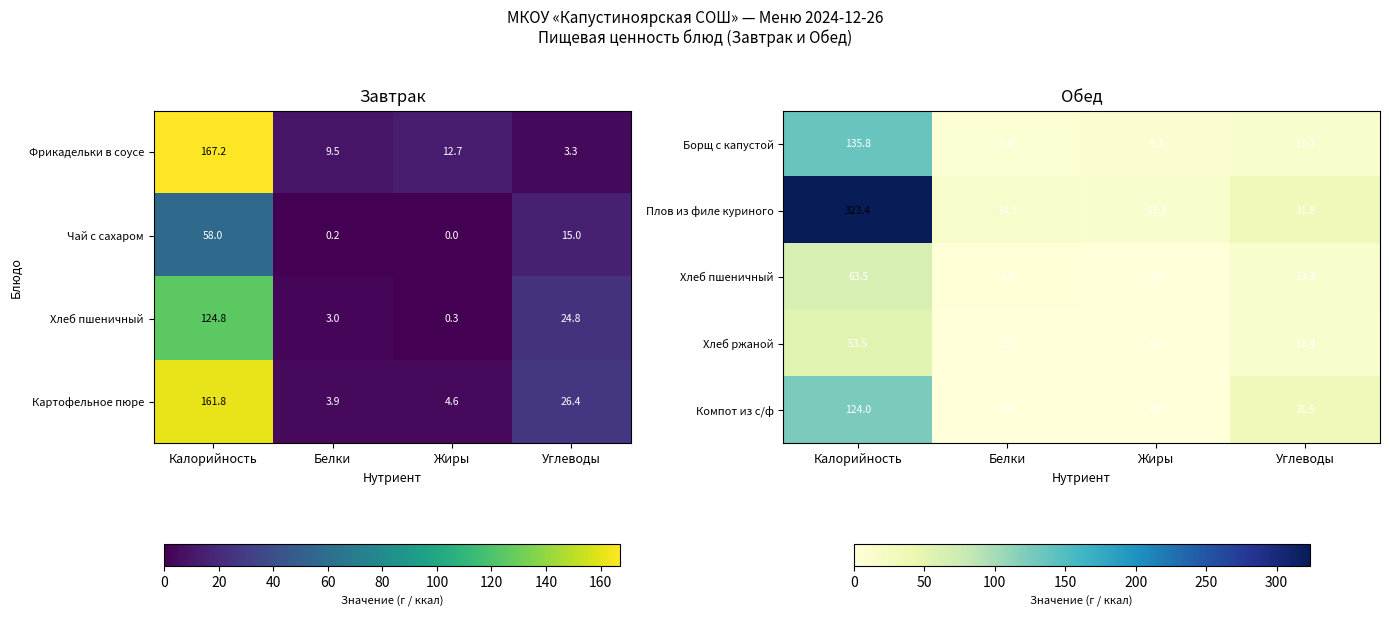

True or false: Компот из с/ф has a value of 0.4 at Белки.

False